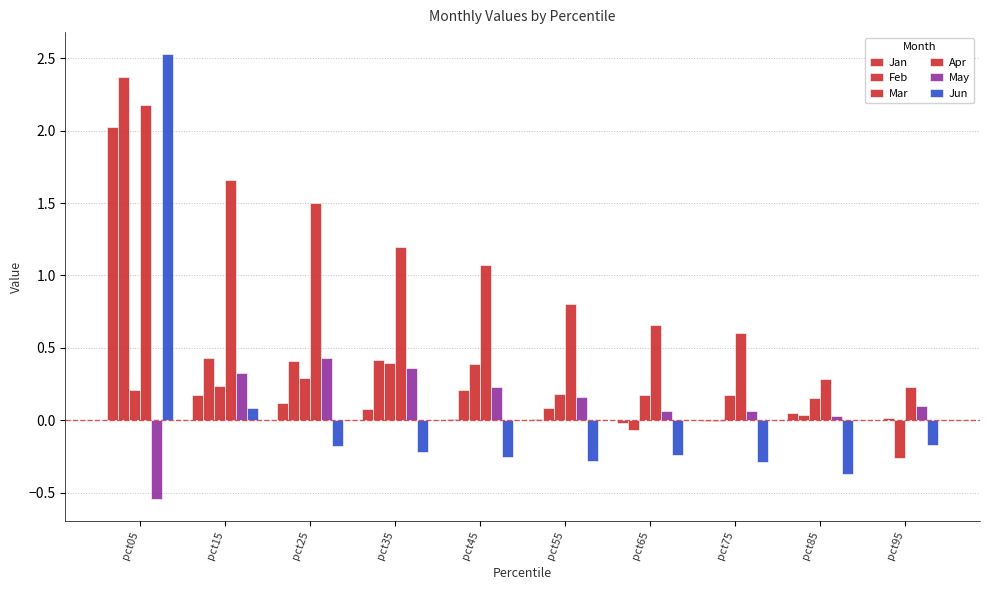

How many series are shown in this chart?

6